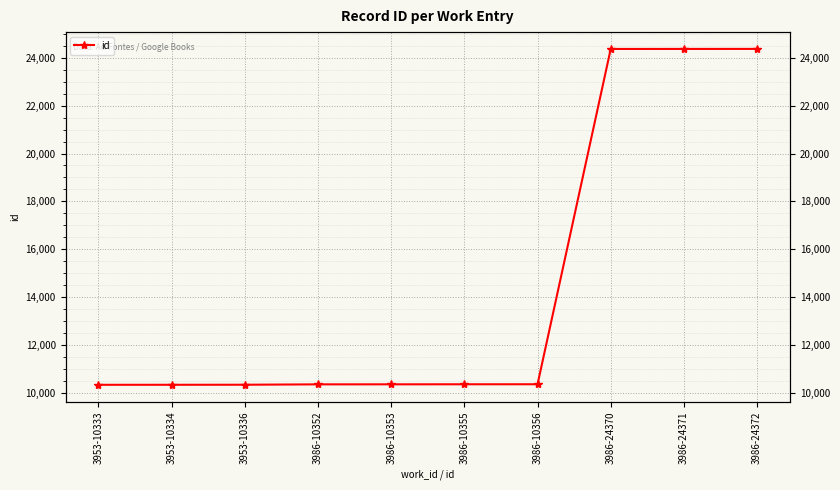

What position from the right is 3953-10334?

9